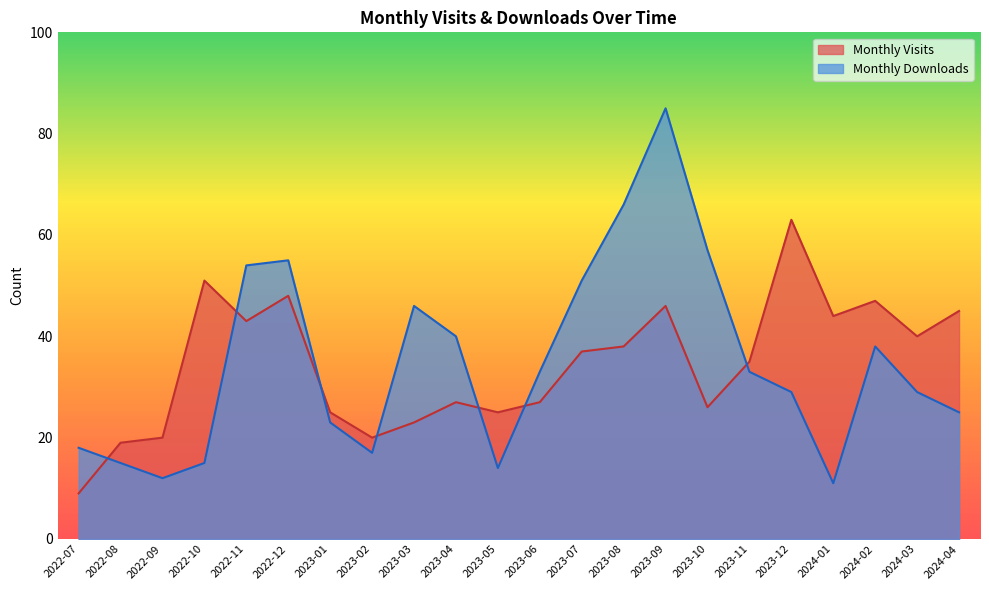

At which label does Monthly Visits reach its minimum?

2022-07